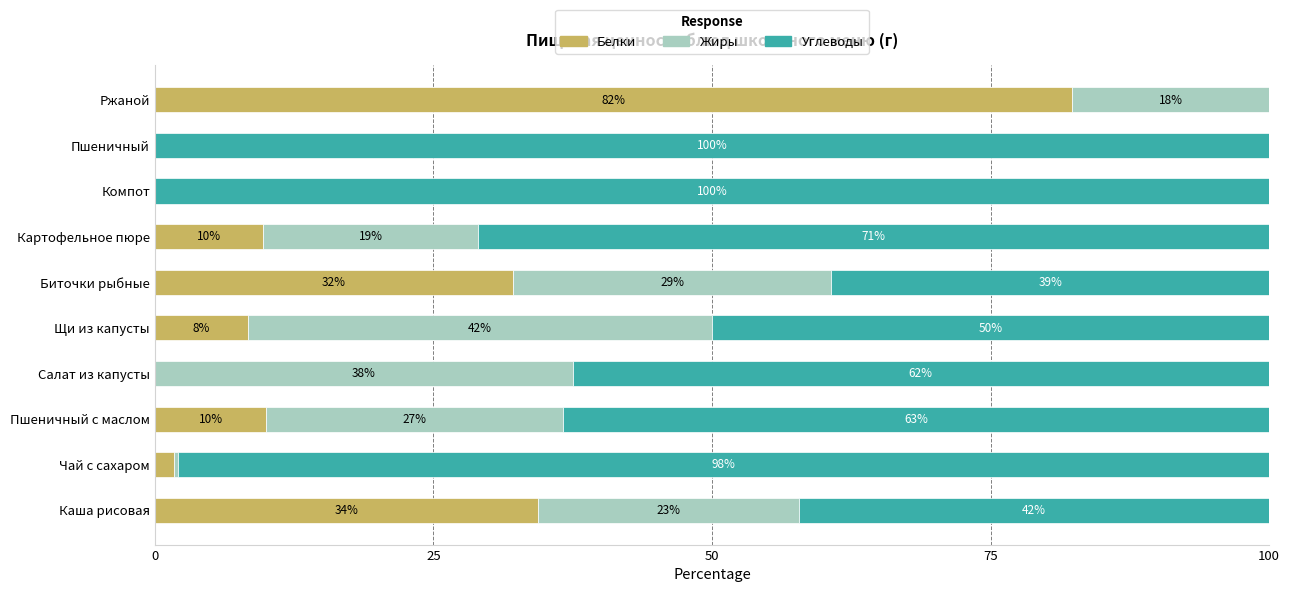

What is the total value across all series at Картофельное пюре?

100.0